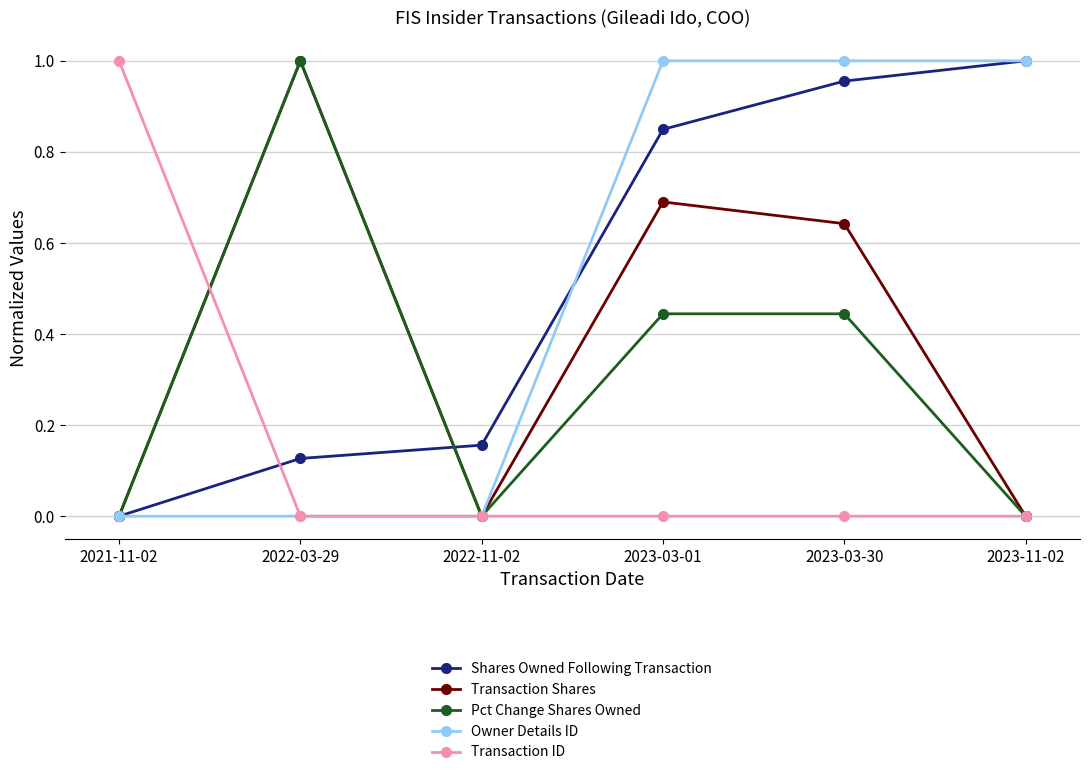

Which series changed the most between 2021-11-02 and 2022-11-02?

Transaction ID